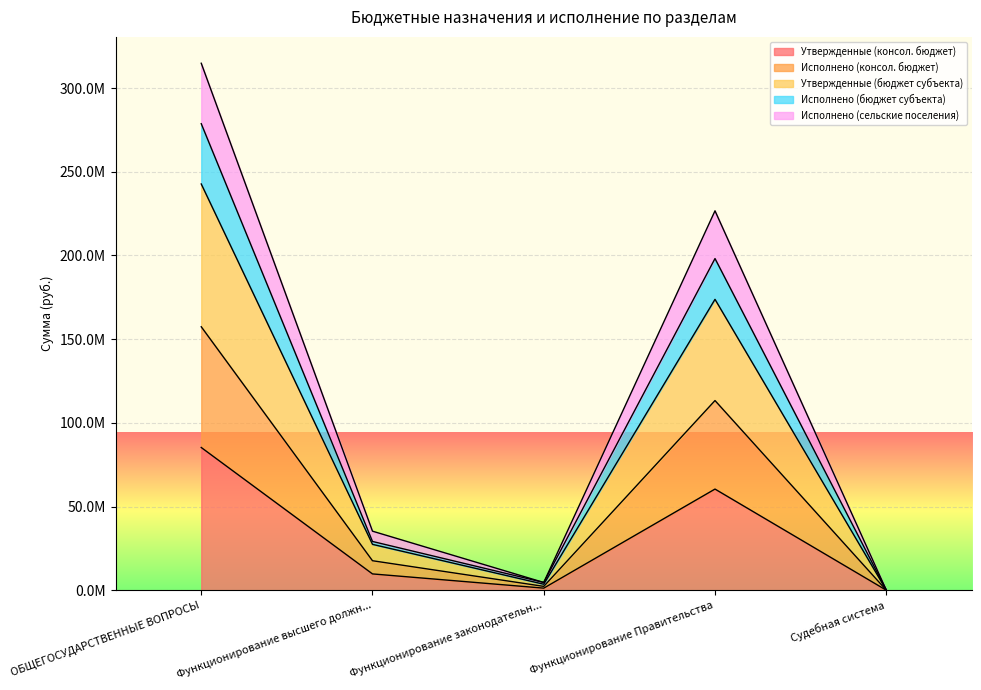

True or false: Исполнено (бюджет субъекта) and Утвержденные (бюджет субъекта) cross at least once.

False